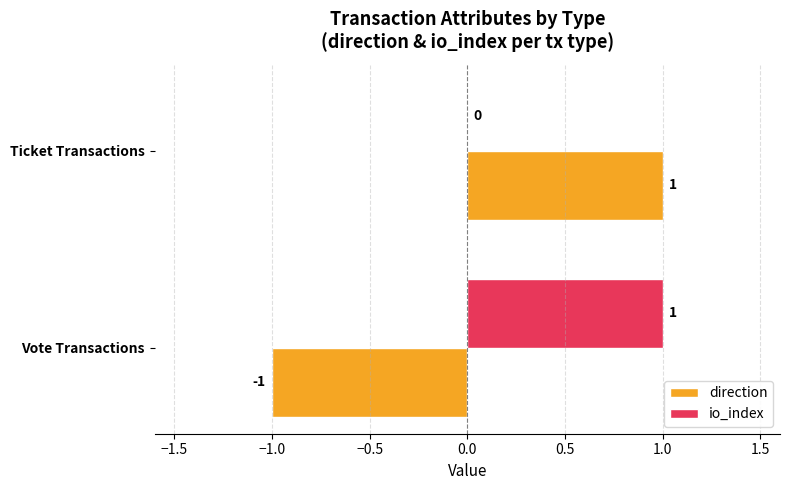

At which category is the sum across all series the highest?

Ticket Transactions